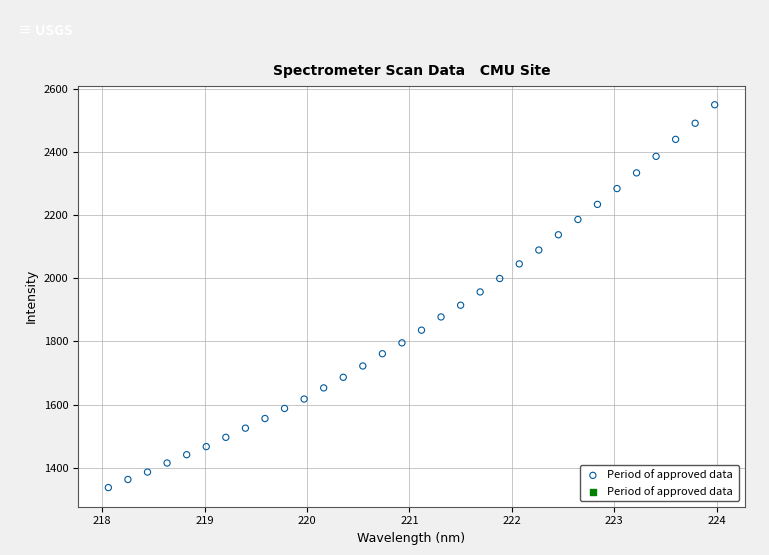

What Y value in the scatter plot is closest to 1943?

1957.2